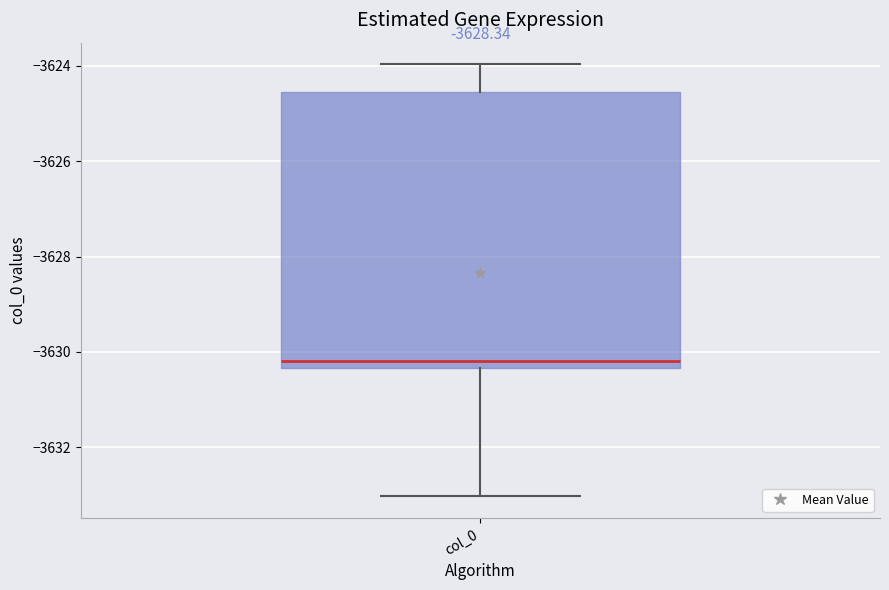

Read this box plot against the y-axis: the position of the median line, the range covered by the box, and the ends of both whiskers. The values are not printed on the chart, so give them approximately, as read against the axis.

median -3630.2, box -3630.4 to -3624.6, whiskers -3633.0 to -3624.0